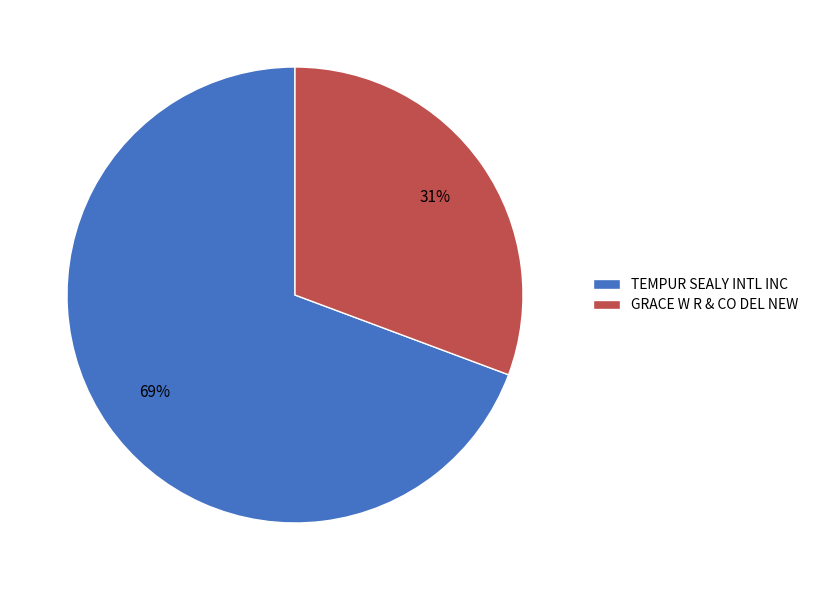

Is the sum of TEMPUR SEALY INTL INC and GRACE W R & CO DEL NEW greater than half?

Yes